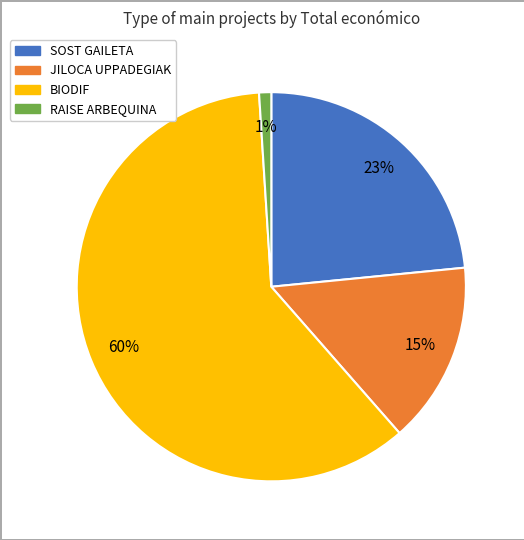

Between SOST GAILETA and BIODIF, which is larger?

BIODIF